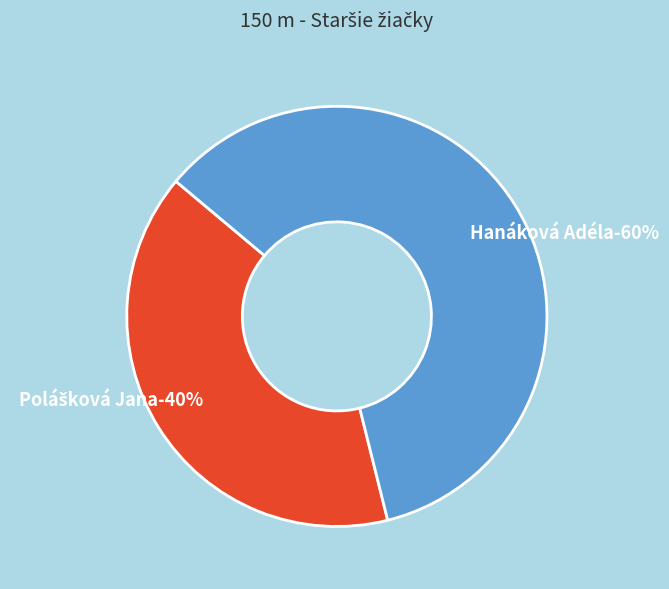

What is the total percentage of Hanáková Adéla and Polášková Jana?

100.0%